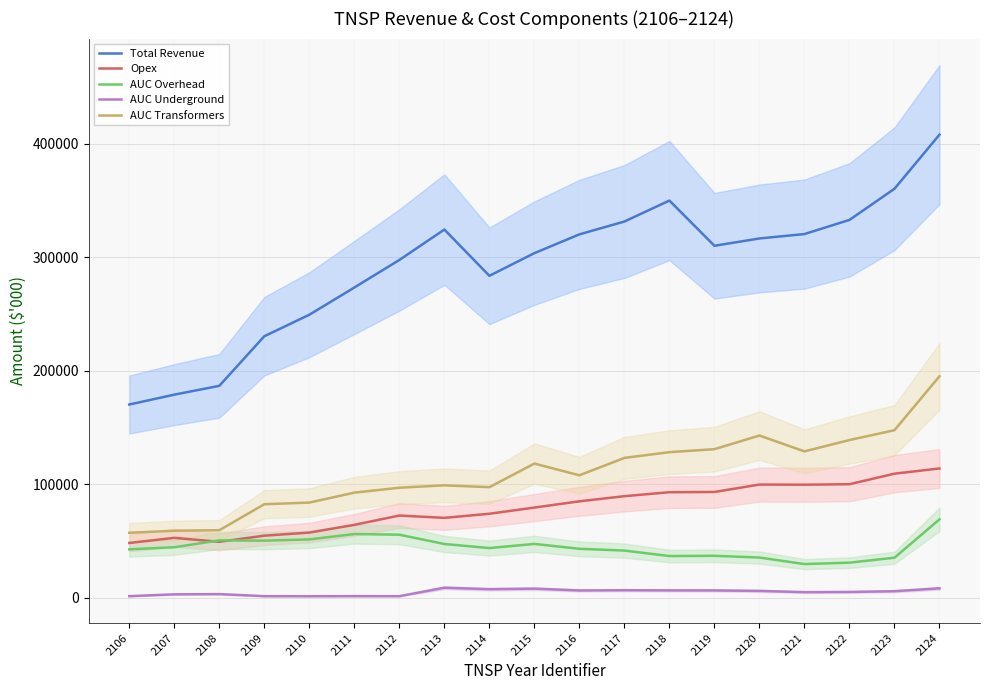

True or false: Total Revenue and AUC Overhead cross at least once.

False